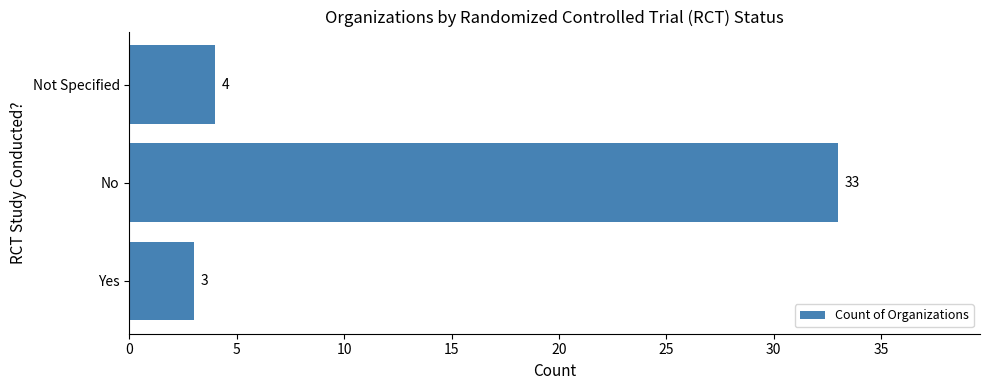

Reading bottom to top, transcribe all the data shown in this chart.

Yes=3	No=33	Not Specified=4